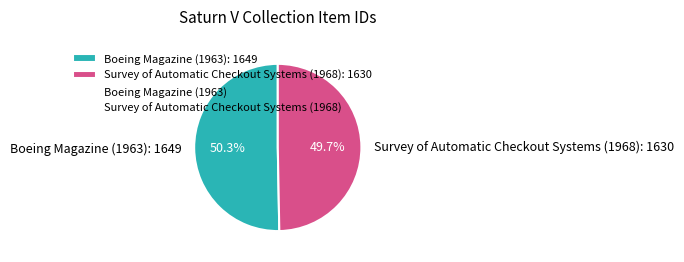

What is the total percentage of Boeing Magazine (1963) and Survey of Automatic Checkout Systems (1968)?

100.0%